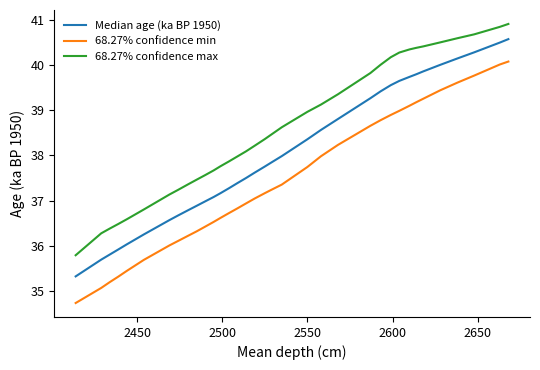

True or false: Median age (ka BP 1950) and 68.27% confidence max intersect in this chart.

False